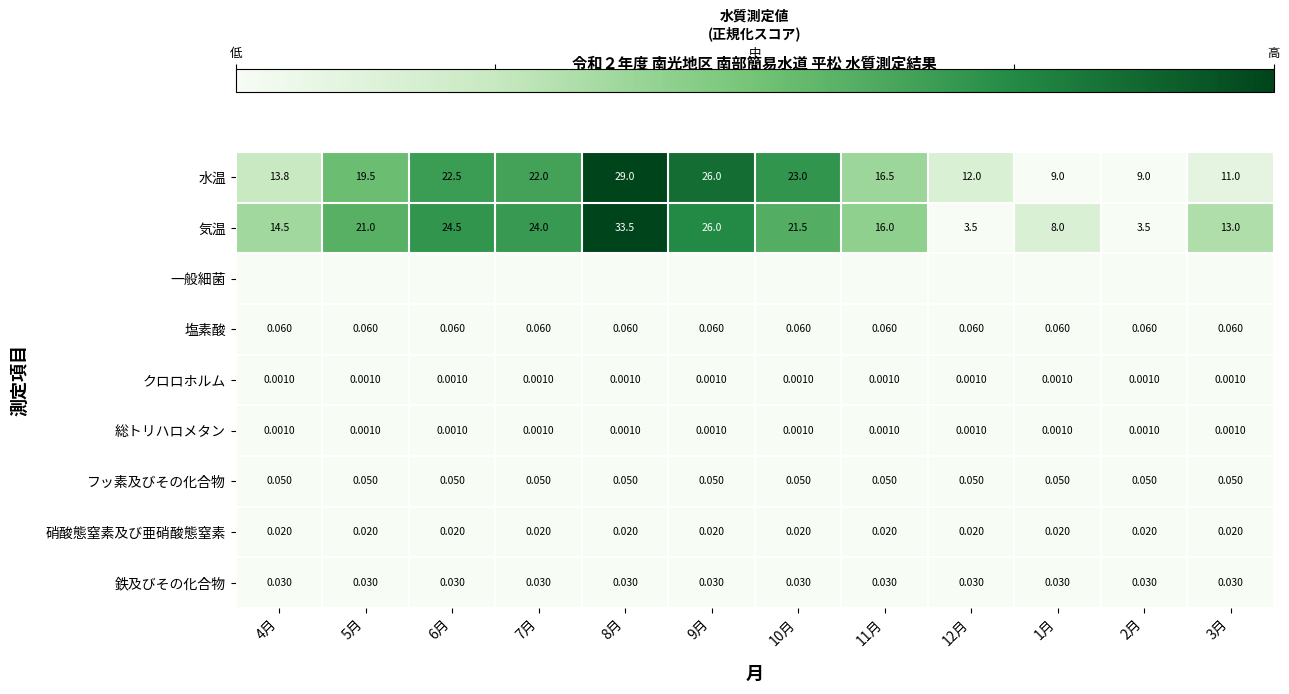

Is the value of フッ素及びその化合物 at 4月 greater than the value of 総トリハロメタン at 6月?

Yes